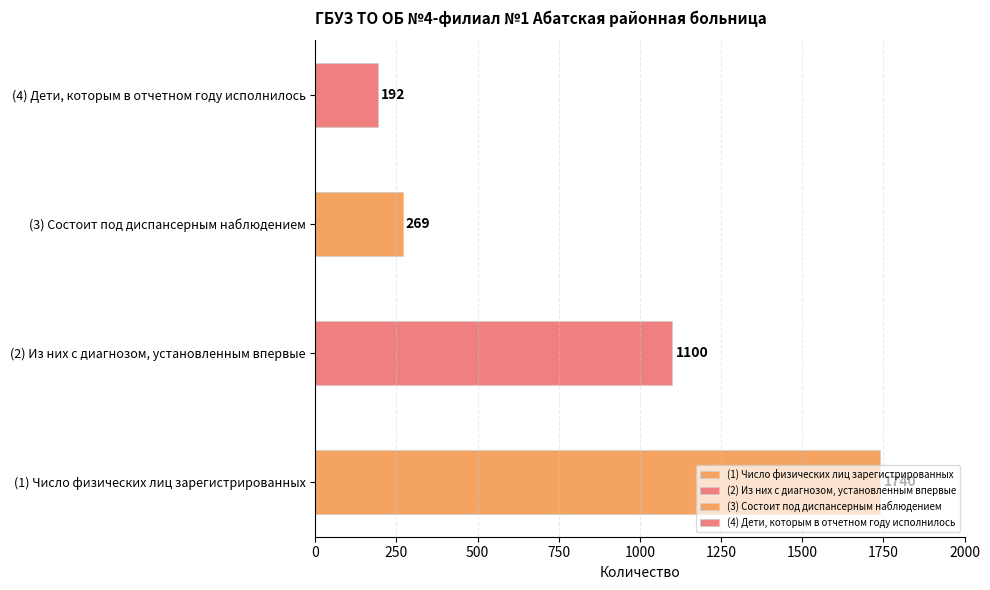

True or false: the data shows 1678 at из них с диагнозом,
установленным впервые.

False